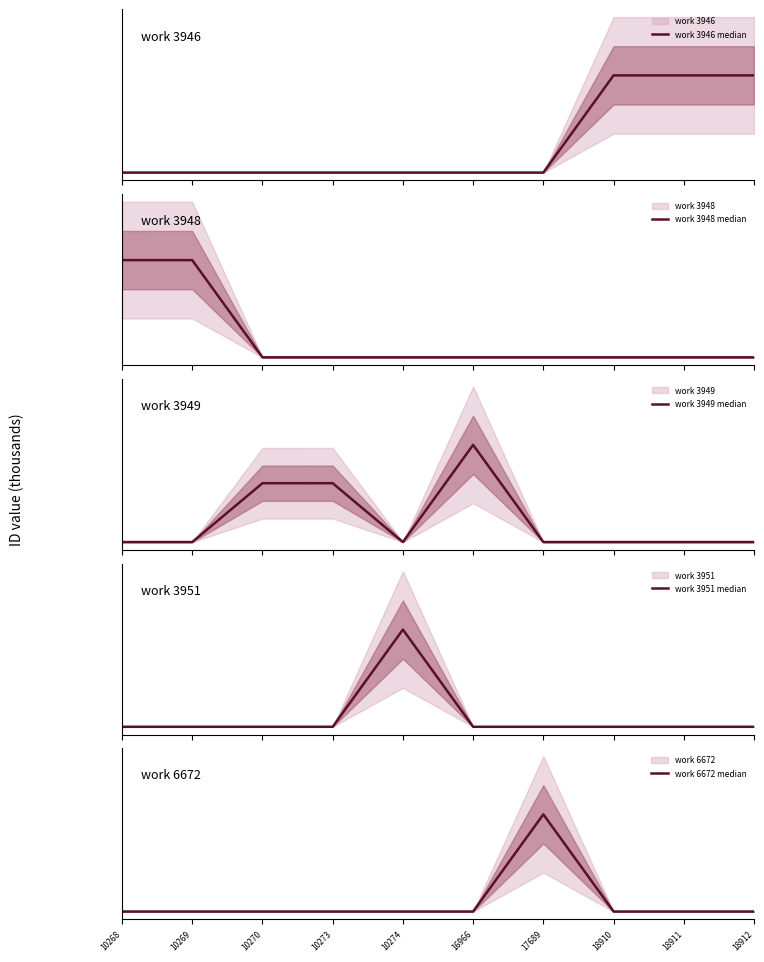

True or false: work 3951 median has a value of 10.3 at 10274.

True